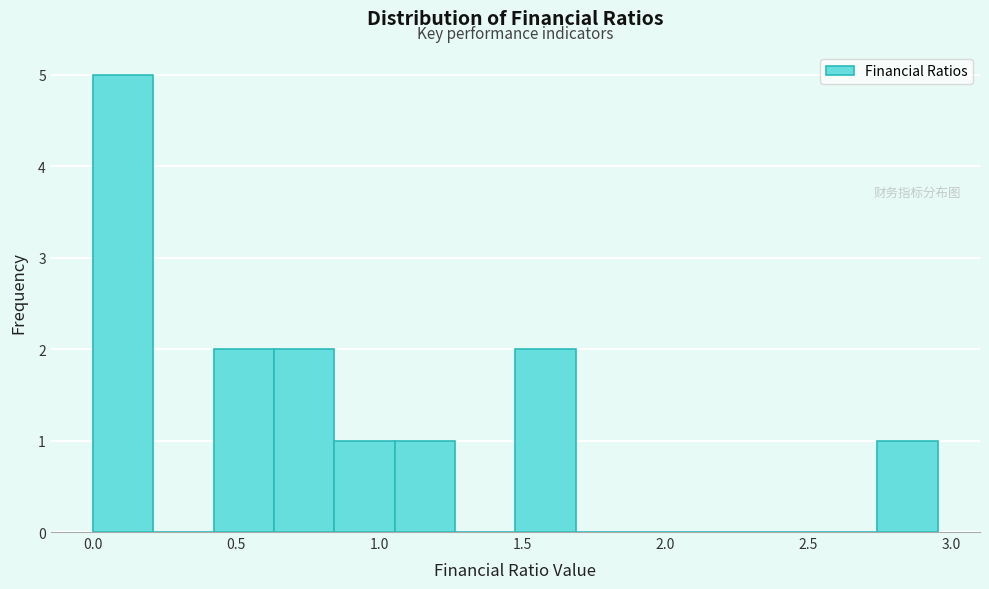

Reading left to right, transcribe this chart: for each bar, give the range it covers on the x-axis and its height. Neither the bar edges nor the heights are printed on the chart, so give them approximately, as read against the axes.

0.00 to 0.20: 5
0.20 to 0.40: 0
0.40 to 0.65: 2
0.65 to 0.85: 2
0.85 to 1.05: 1
1.05 to 1.25: 1
1.25 to 1.50: 0
1.50 to 1.70: 2
1.70 to 1.90: 0
1.90 to 2.10: 0
2.10 to 2.30: 0
2.30 to 2.55: 0
2.55 to 2.75: 0
2.75 to 2.95: 1